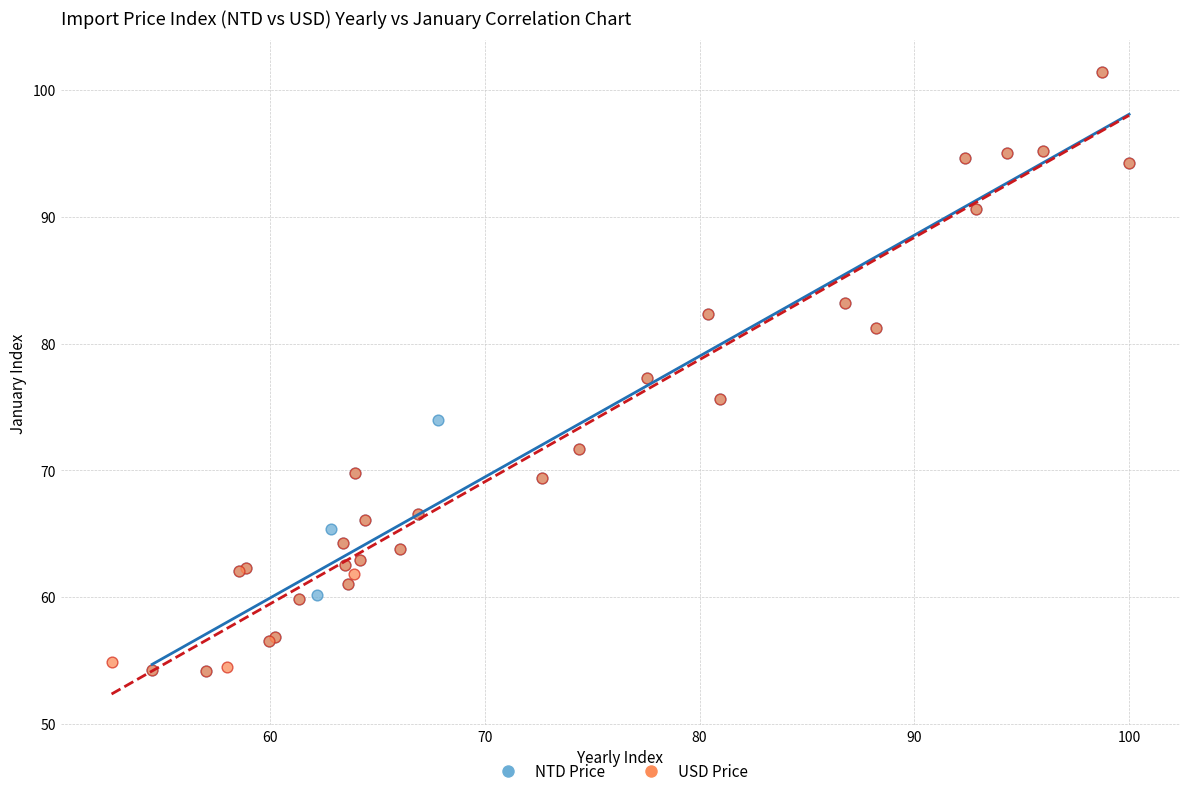

What are all the series names shown in the legend?

NTD Price, USD Price